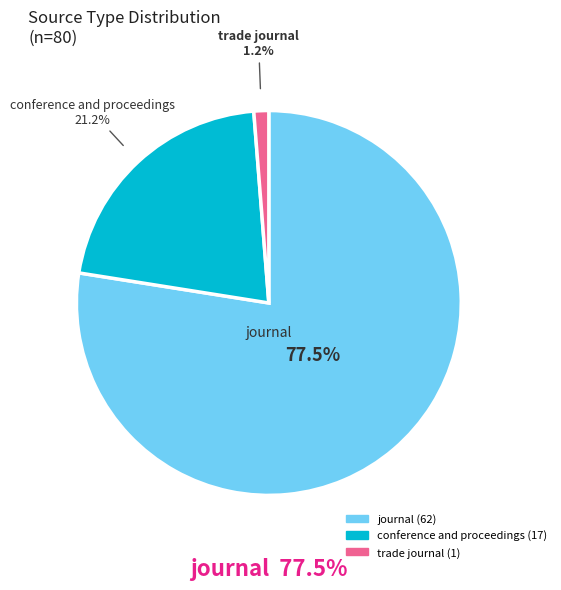

The journal slice represents 84% of the pie. True or false?

False